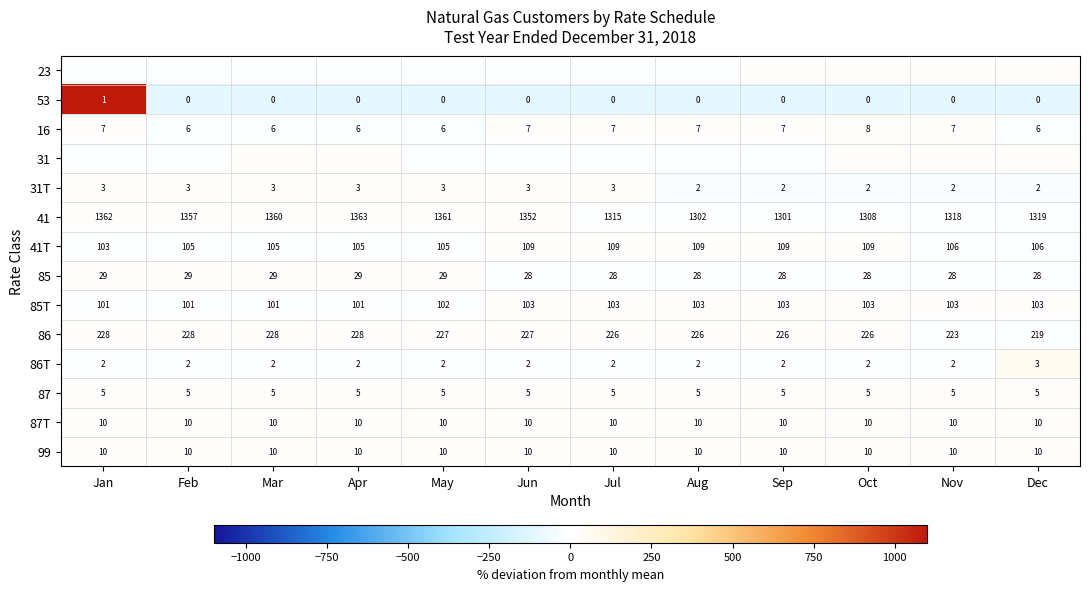

At how many categories does at least one series exceed 331?

1